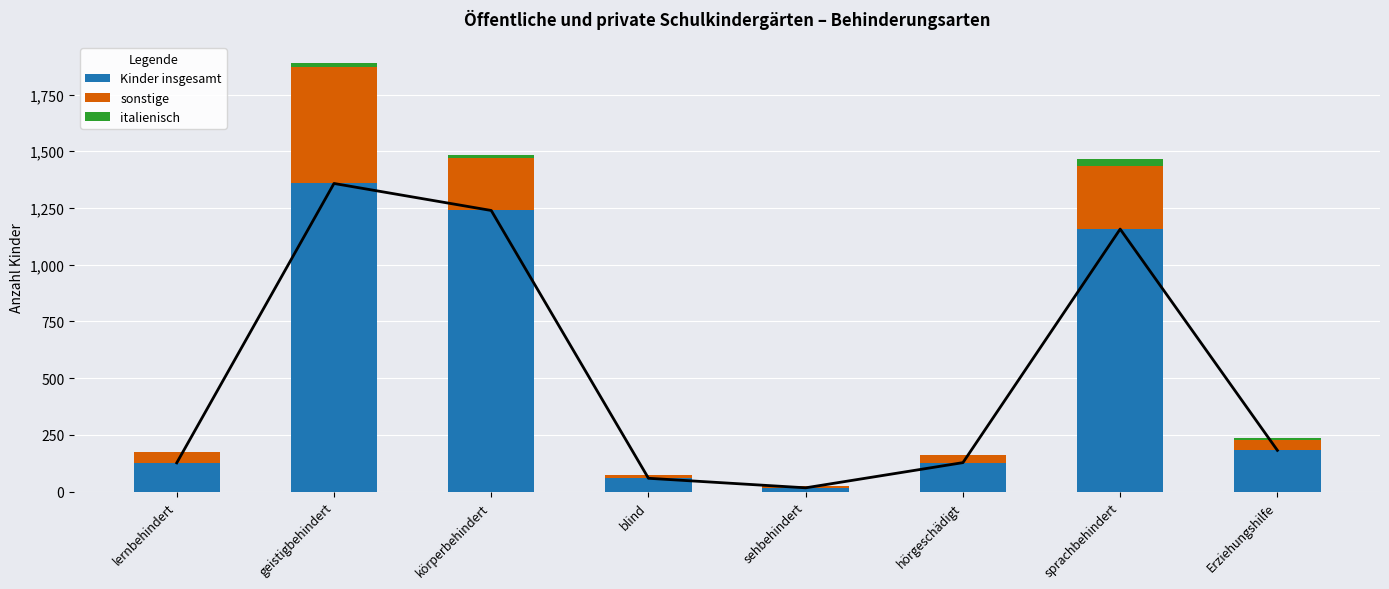

How many values in the sonstige series are below 47?

4